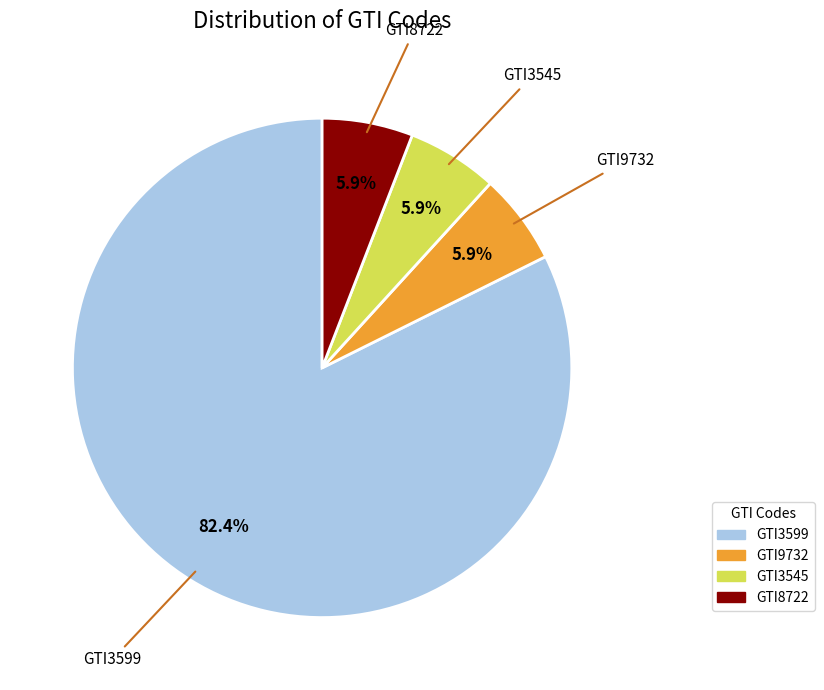

The GTI3545 slice represents 6% of the pie. True or false?

True